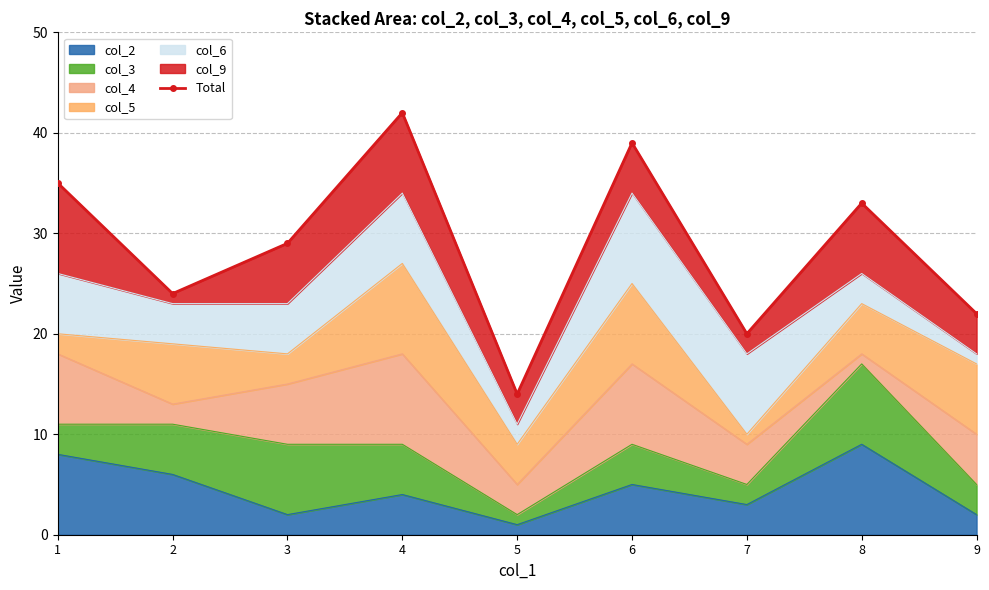

Rank the categories by value from highest to lowest.

4, 6, 1, 8, 3, 2, 9, 7, 5